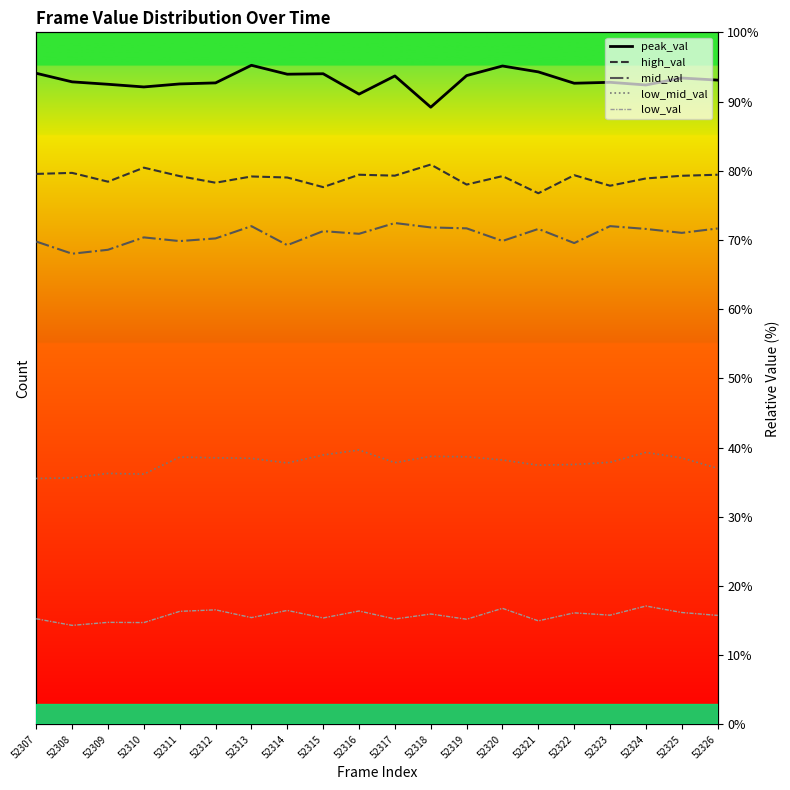

How many interior local valleys does the peak_val series have?

6